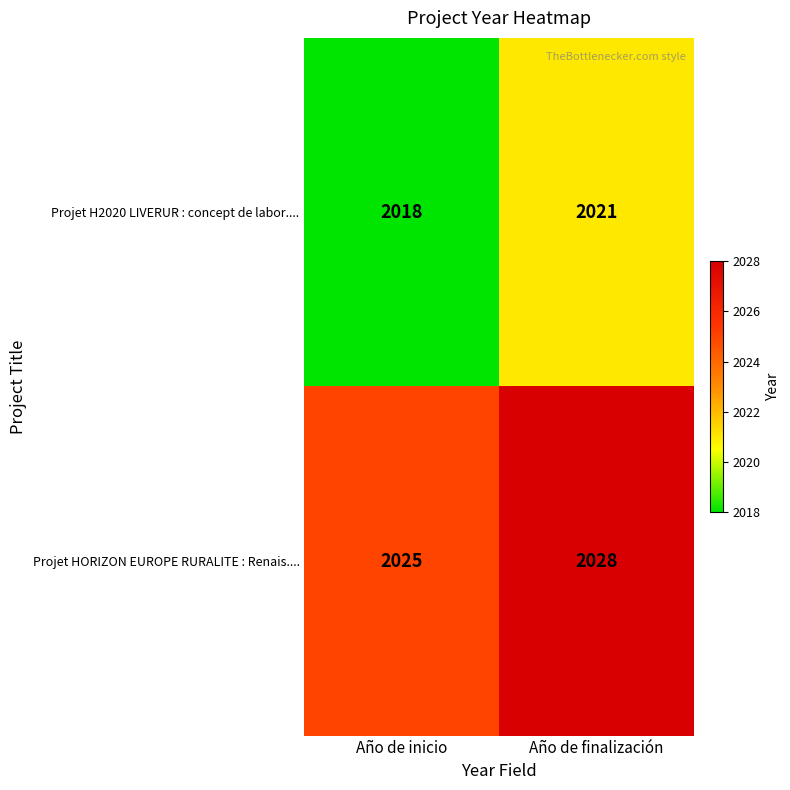

What is the sum of the Projet HORIZON EUROPE RURALITE : Renais.... values at Año de finalización and Año de inicio?

4053